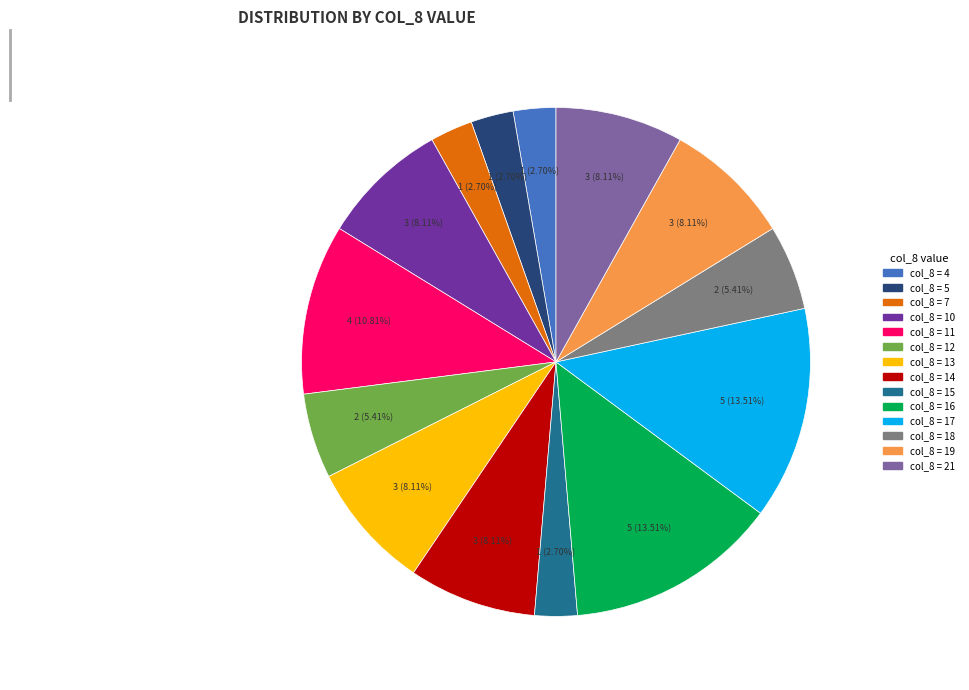

Is there any slice that represents more than half of the pie?

No